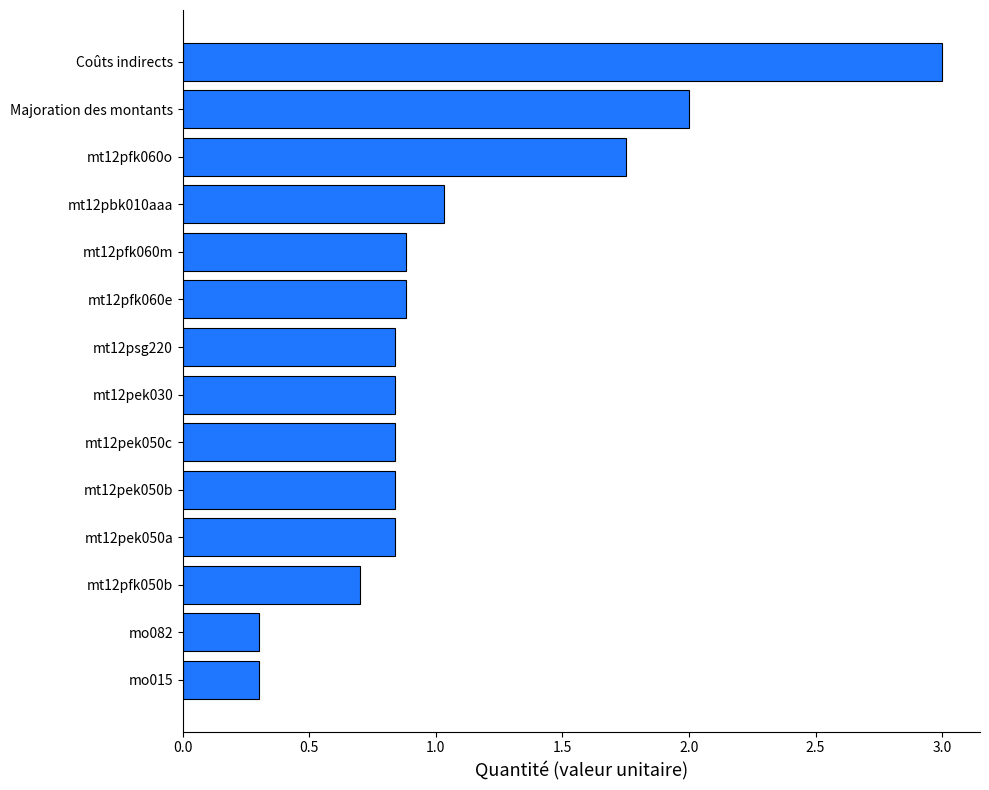

What is the maximum value shown in the chart?

3.0